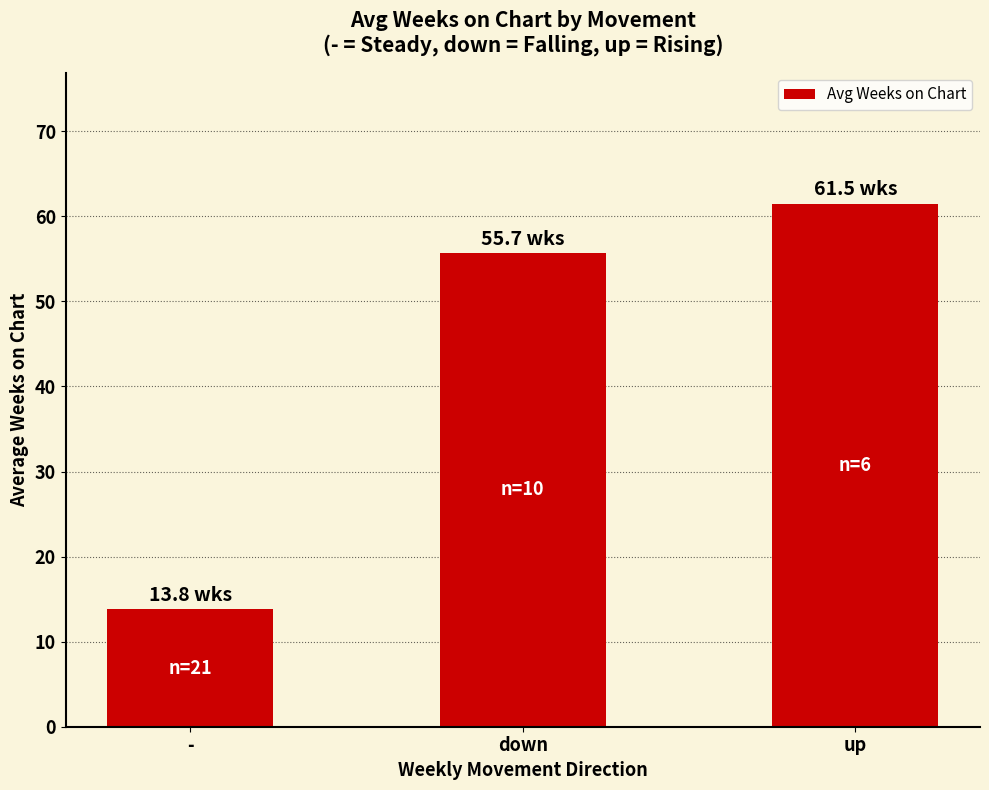

What is the value of the 1st bar from the left?

13.8